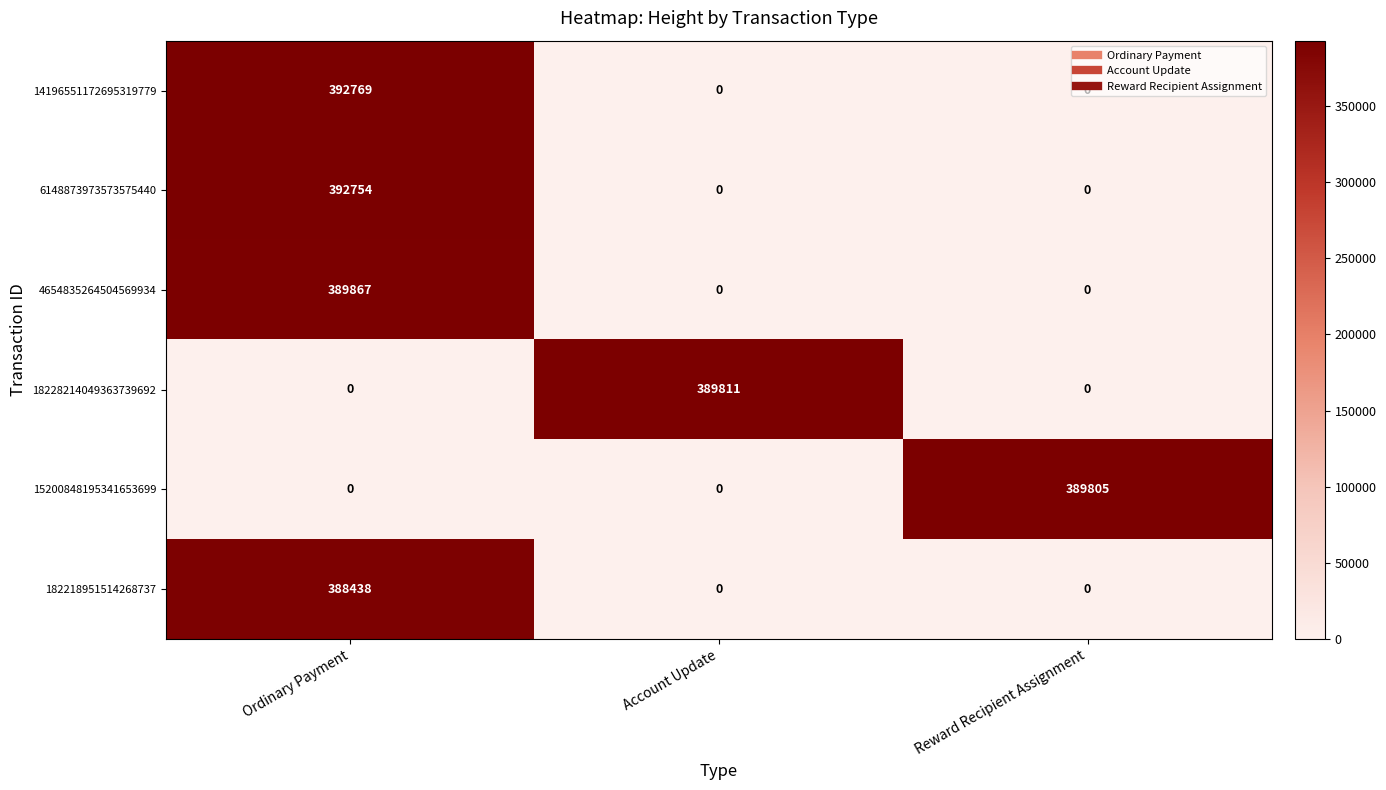

How many categories are shown in the chart?

3